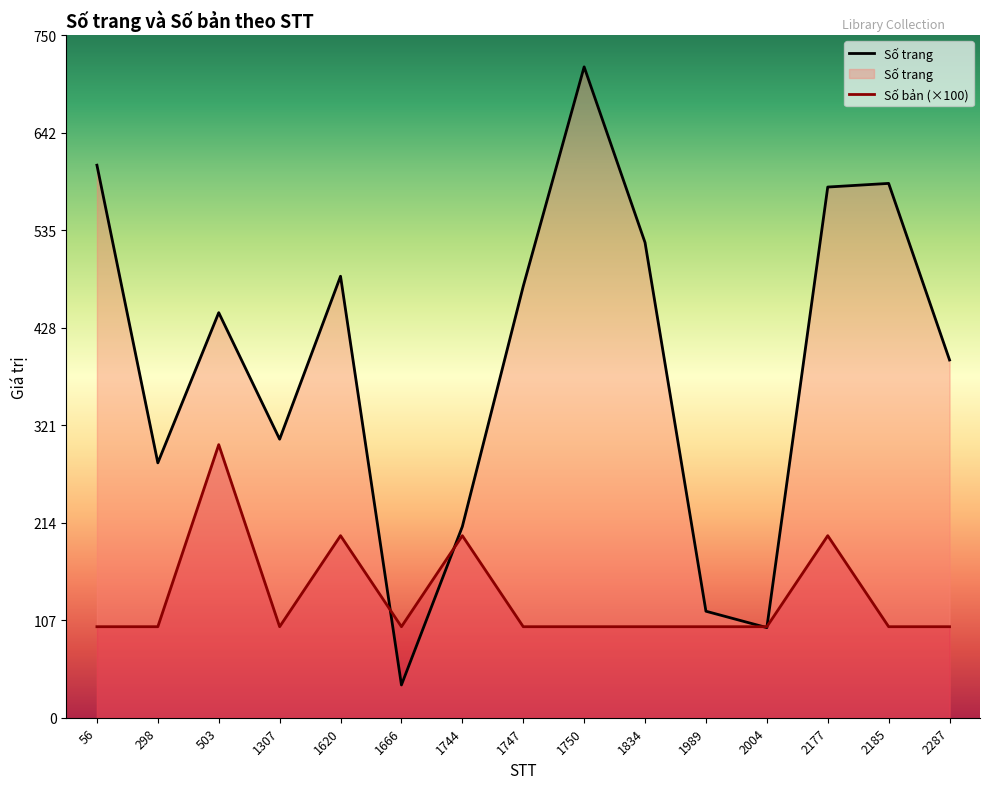

How many intersections are there between Số trang and Số bản?

4